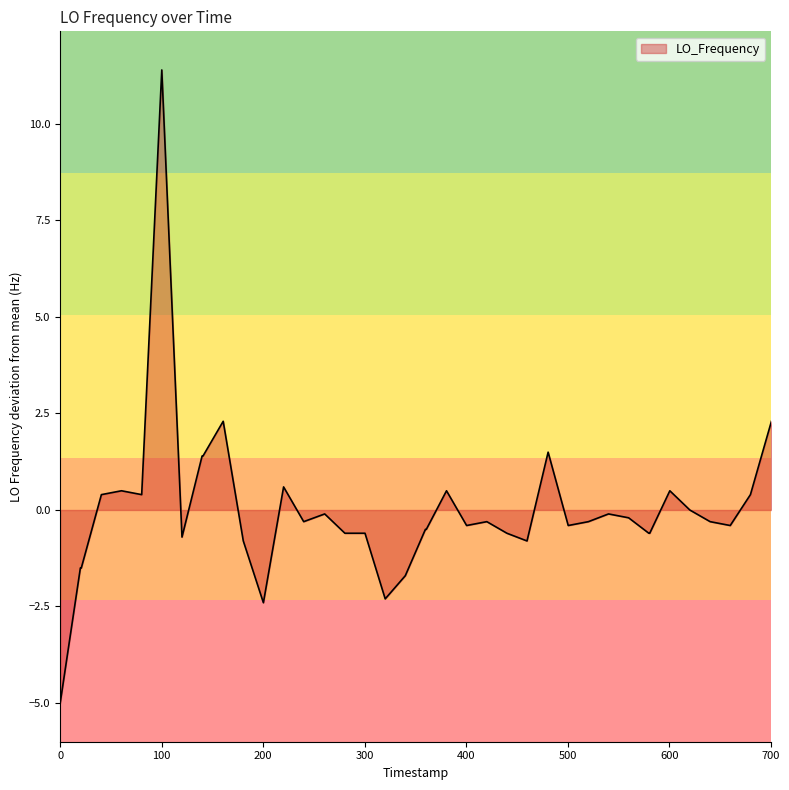

What is the smallest value displayed?

-5.0